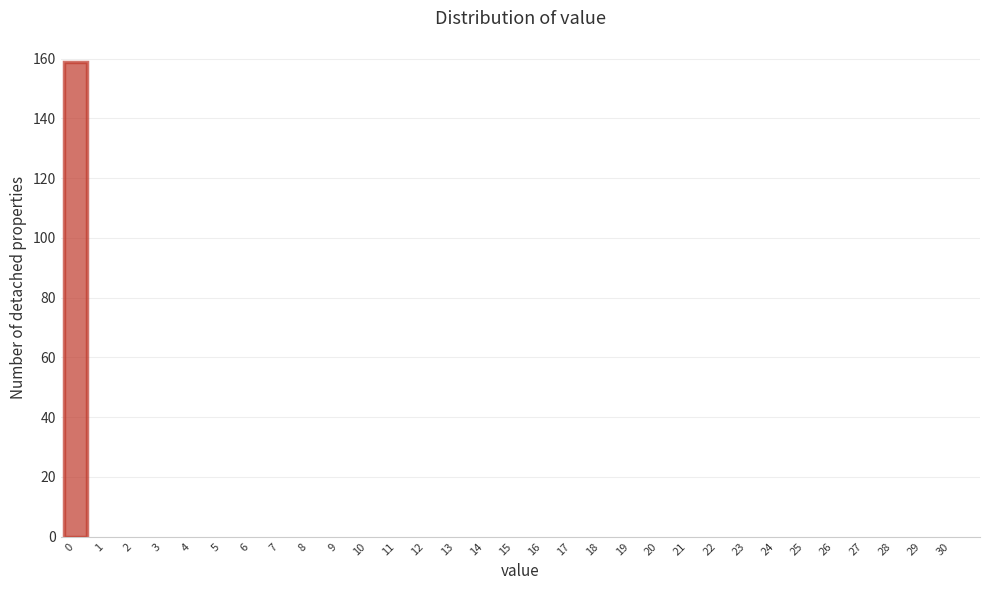

Is it true that the value at 2 is 0?

True